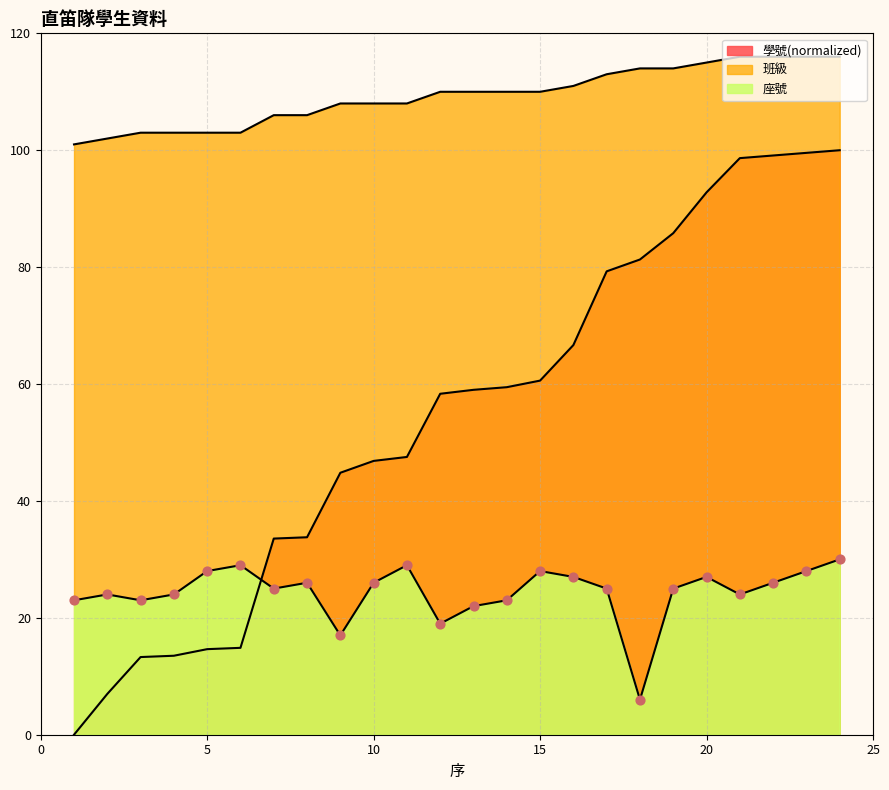

At which category is the sum across all series the highest?

24